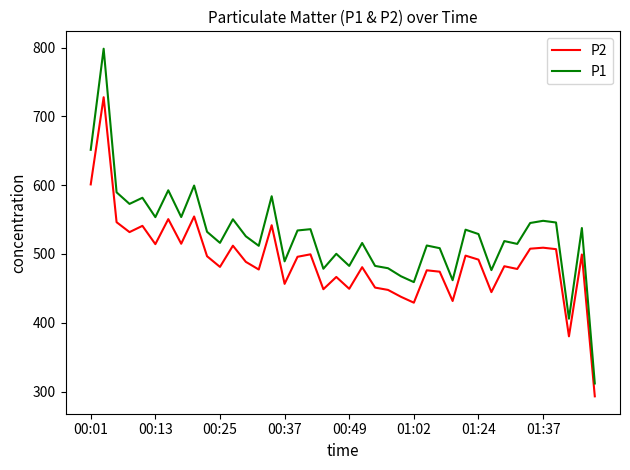

Which series has the widest spread of values?

P1